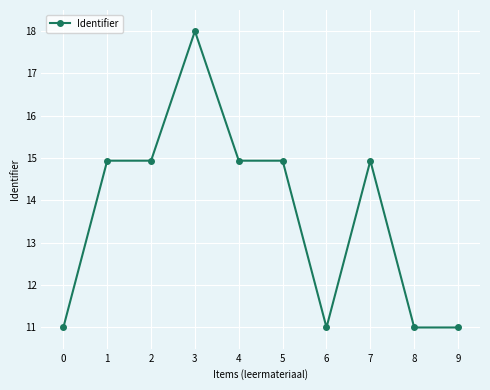

How many values are below 14?

4